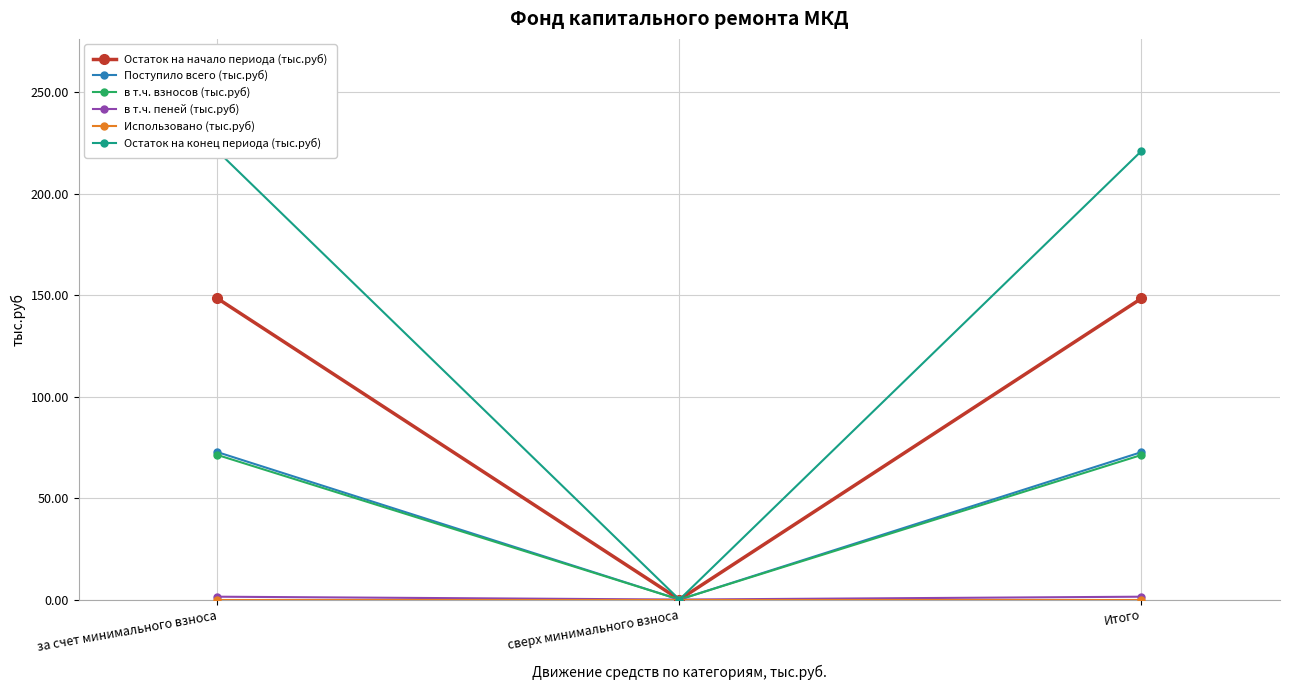

List the series in order of their peak value, highest first.

Остаток на конец периода (тыс.руб), Остаток на начало периода (тыс.руб), Поступило всего (тыс.руб), в т.ч. взносов (тыс.руб), в т.ч. пеней (тыс.руб), Использовано (тыс.руб)